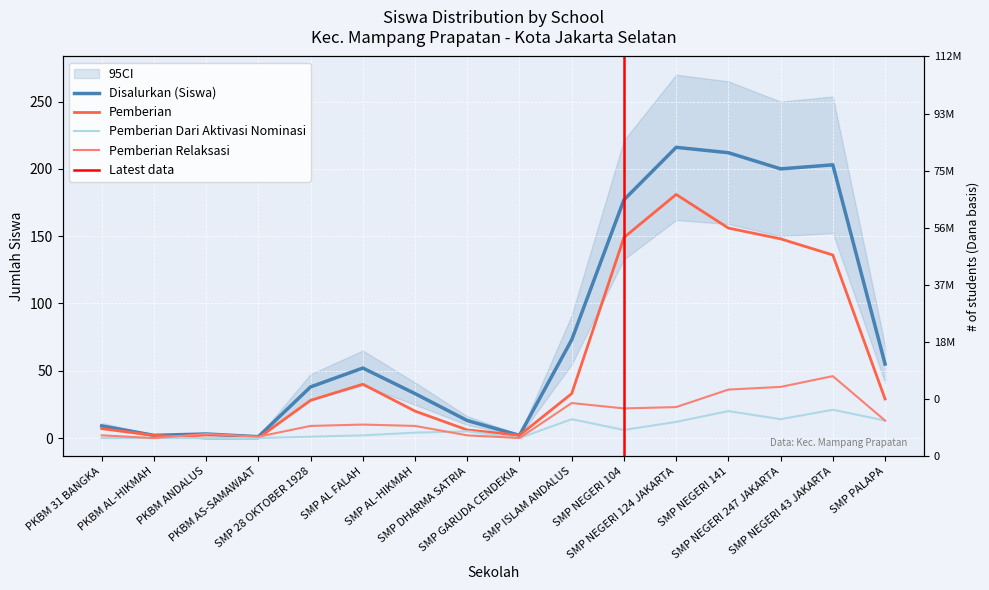

In Pemberian, how many points are higher than both neighbors (excluding endpoints)?

2